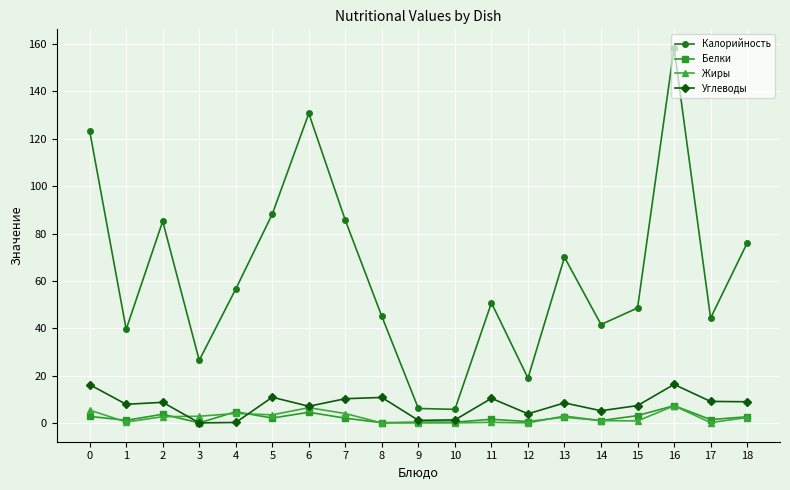

What is the sum of all Калорийность values?

1201.3